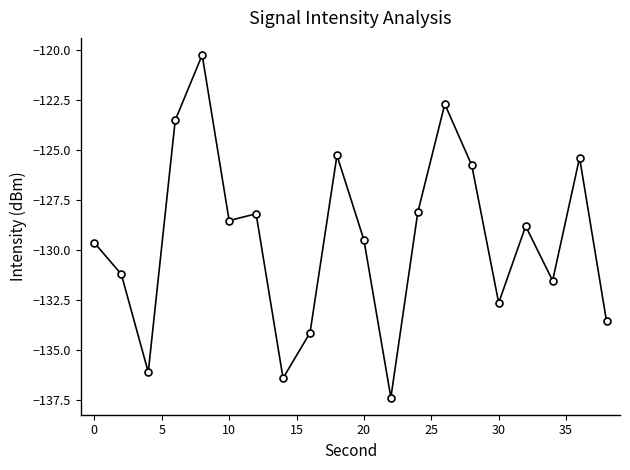

What is the value of the 17th point from the left?

-128.8